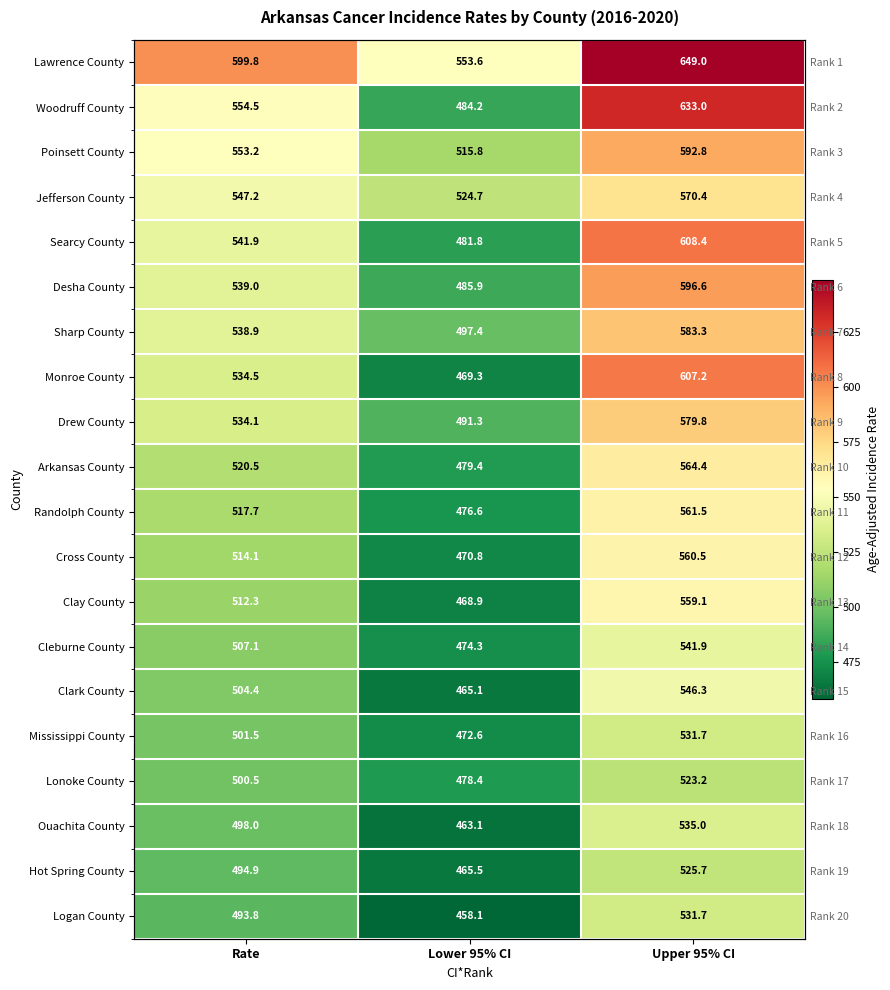

How many data points in Mississippi County are above 501?

2